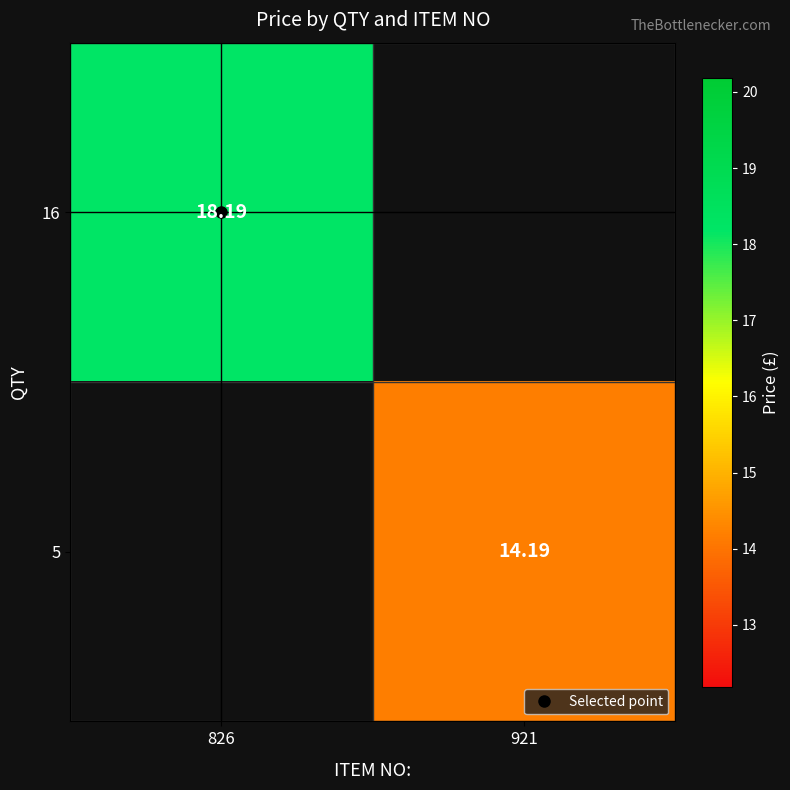

What is the minimum value shown in the chart?

14.2